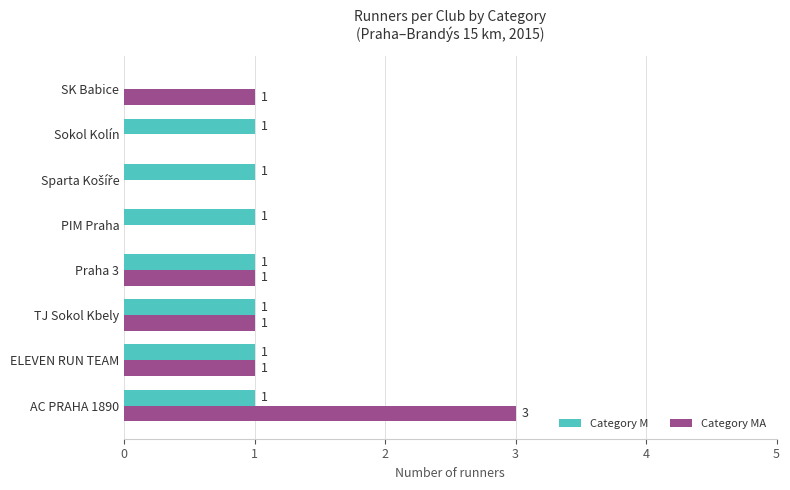

How many categories are shown in the chart?

8